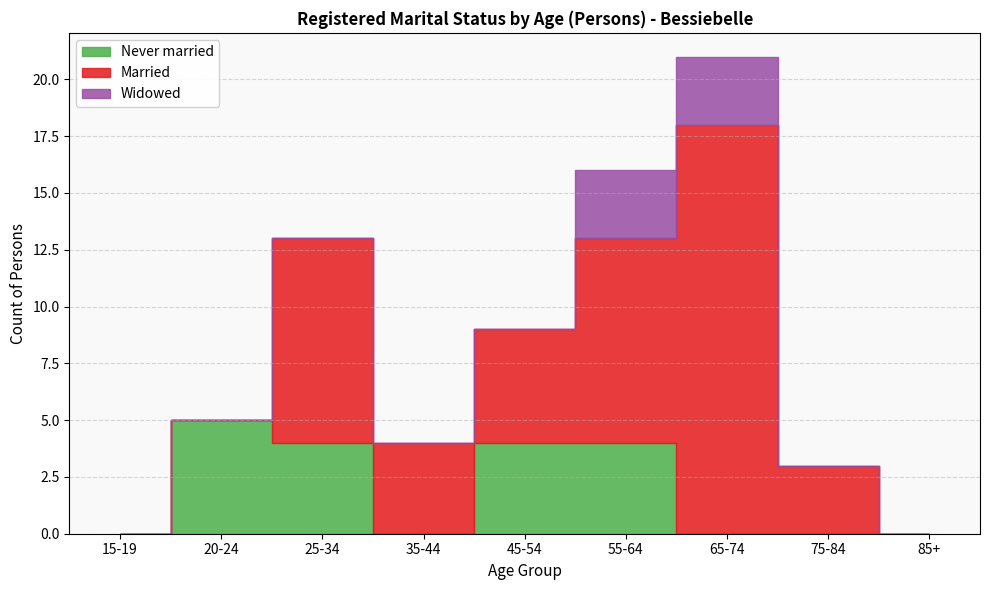

Where is Married nearest to the value 9?

25-34